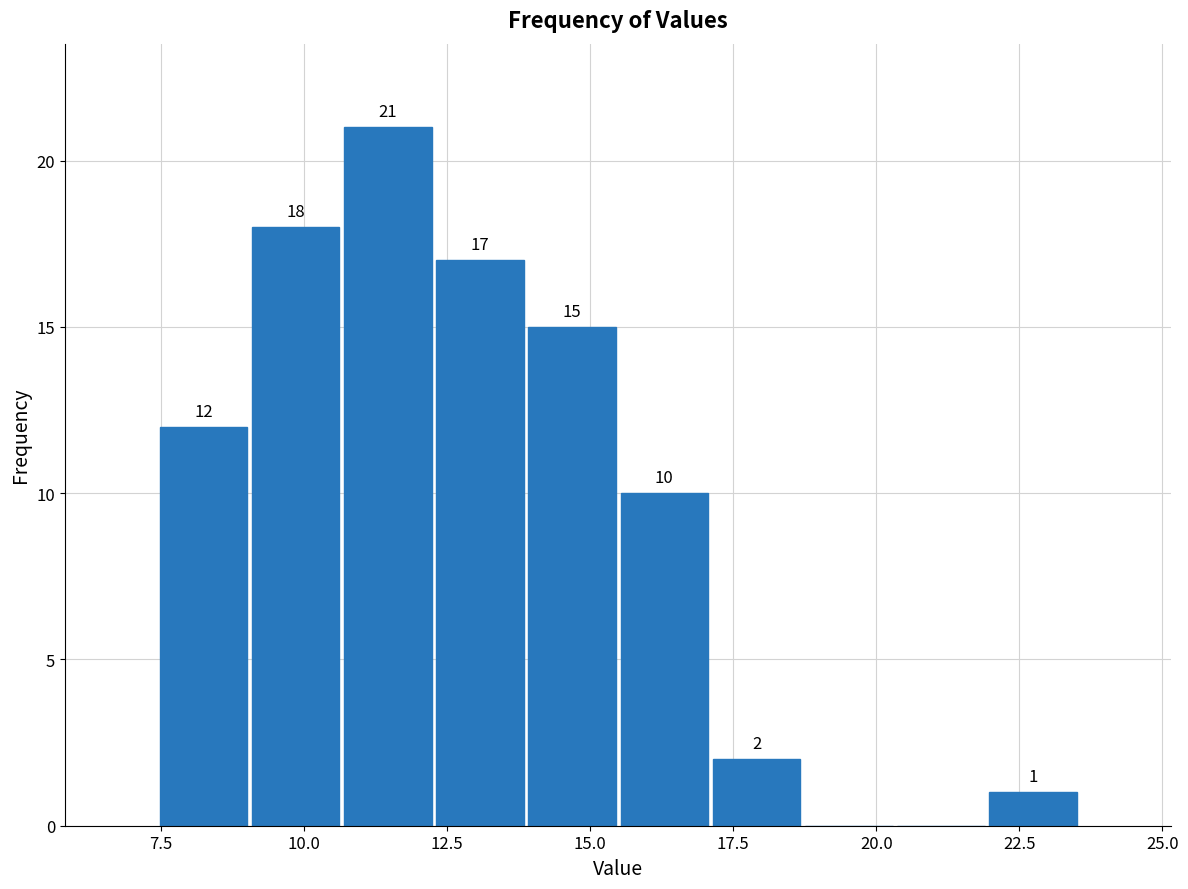

Read against the x-axis, roughly where is the centre of the tallest bar?

11.5